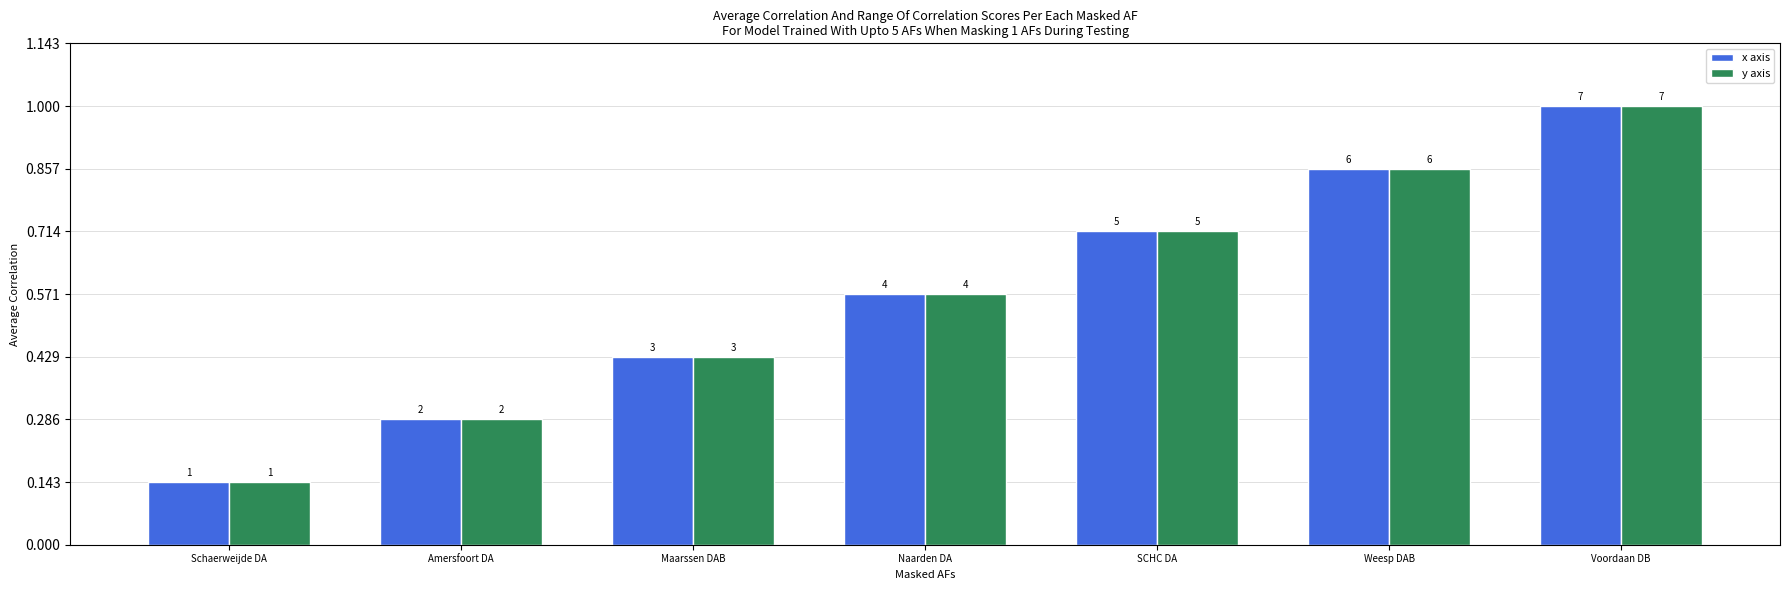

Does the chart contain stacked bars?

No